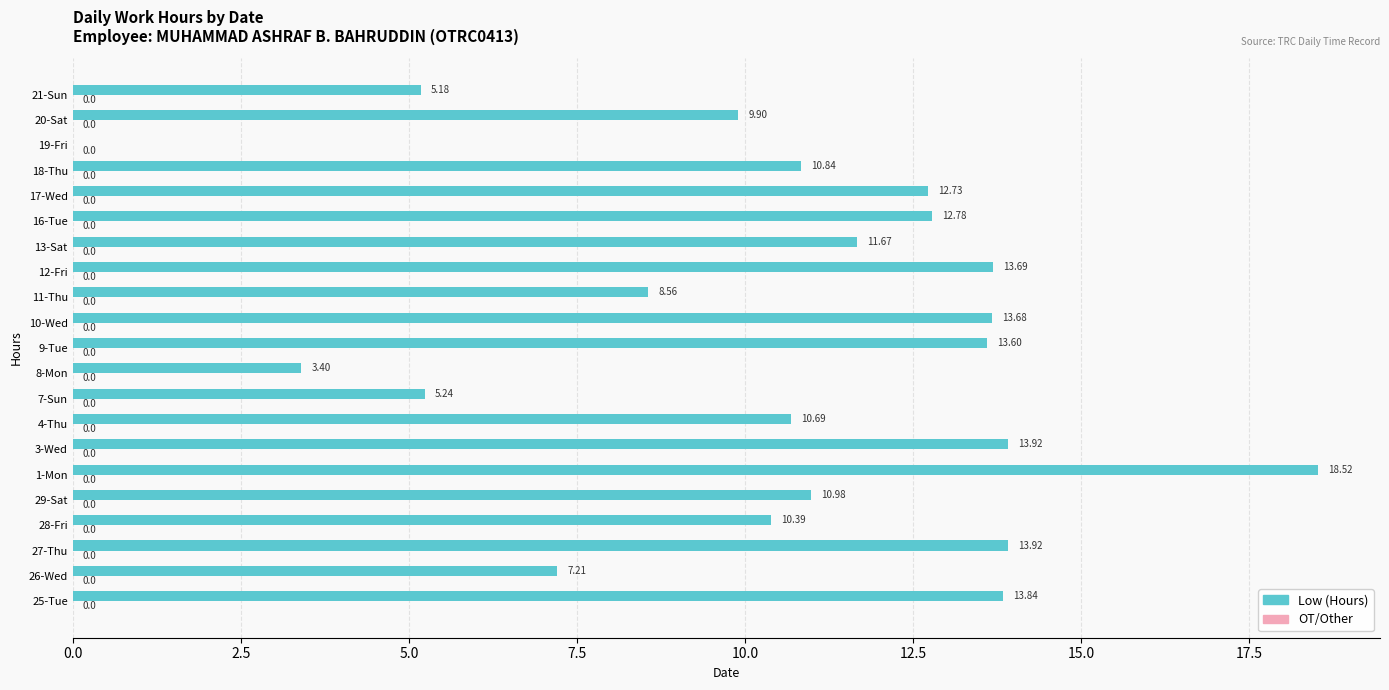

What is the sum of the values at 26-Wed and 10-Wed?

20.9